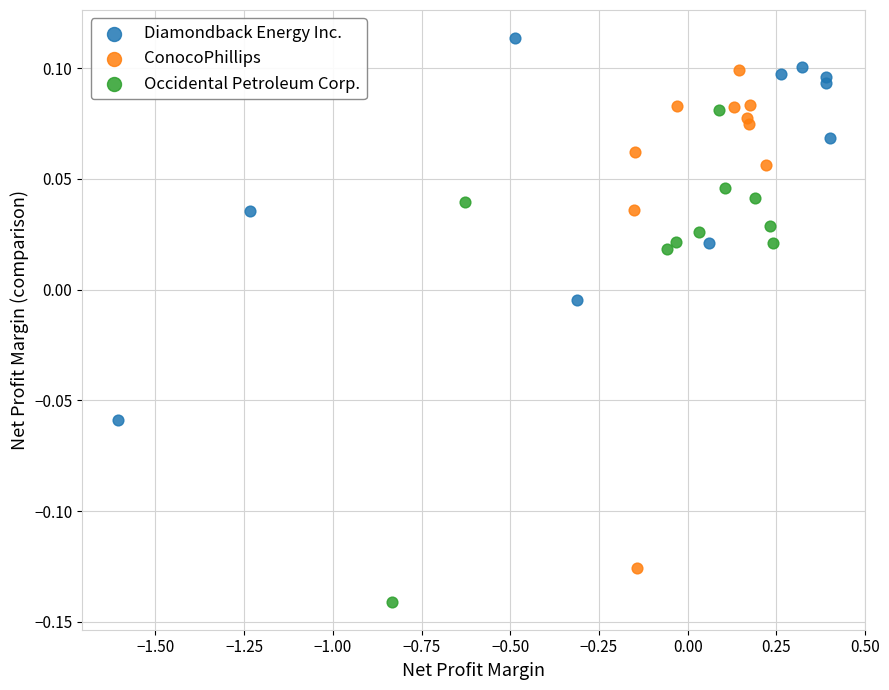

Which series contains the highest Y value?

Diamondback Energy Inc.